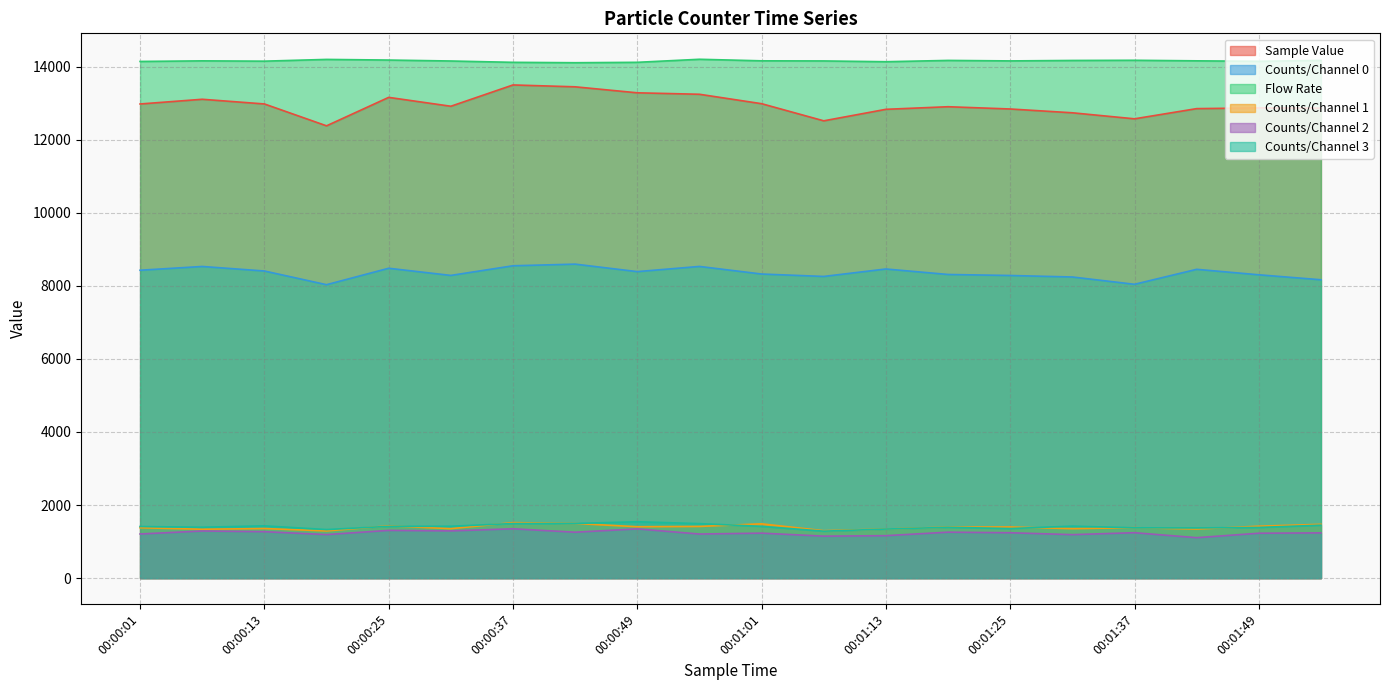

Rank the series at 00:01:25 from lowest to highest value.

Counts/Channel 2, Counts/Channel 3, Counts/Channel 1, Counts/Channel 0, Sample Value, Flow Rate